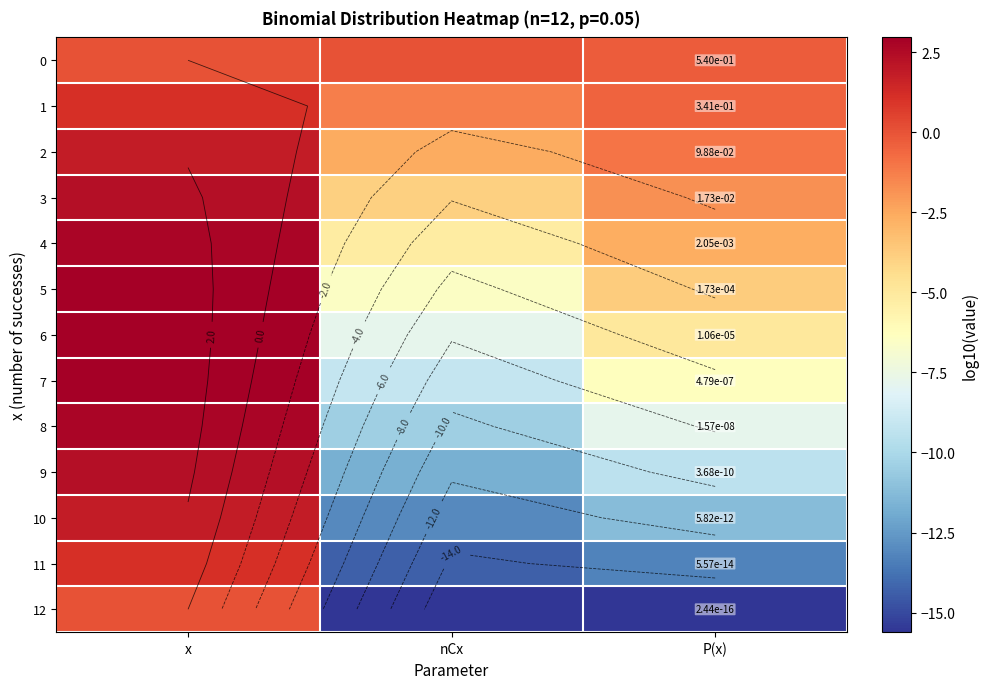

Between x and nCx, which series saw the biggest shift?

12